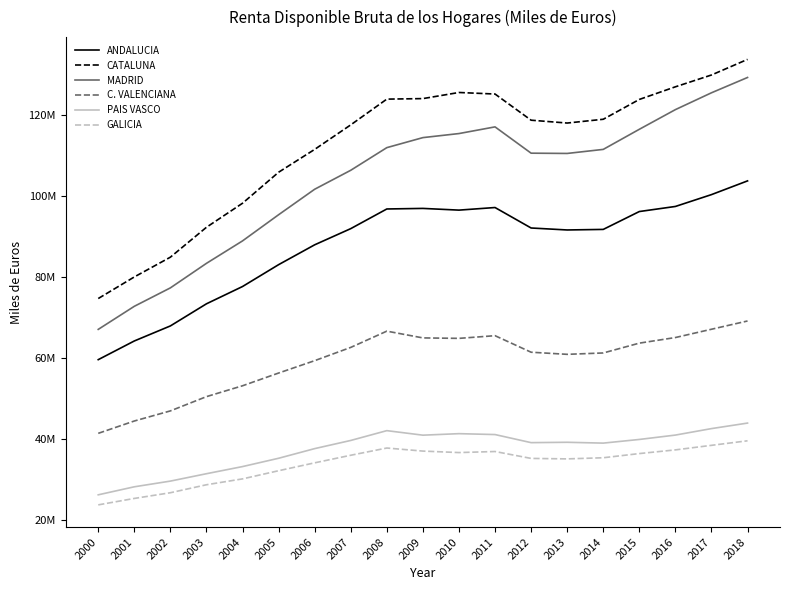

Where is ANDALUCIA nearest to the value 81662429?

2005